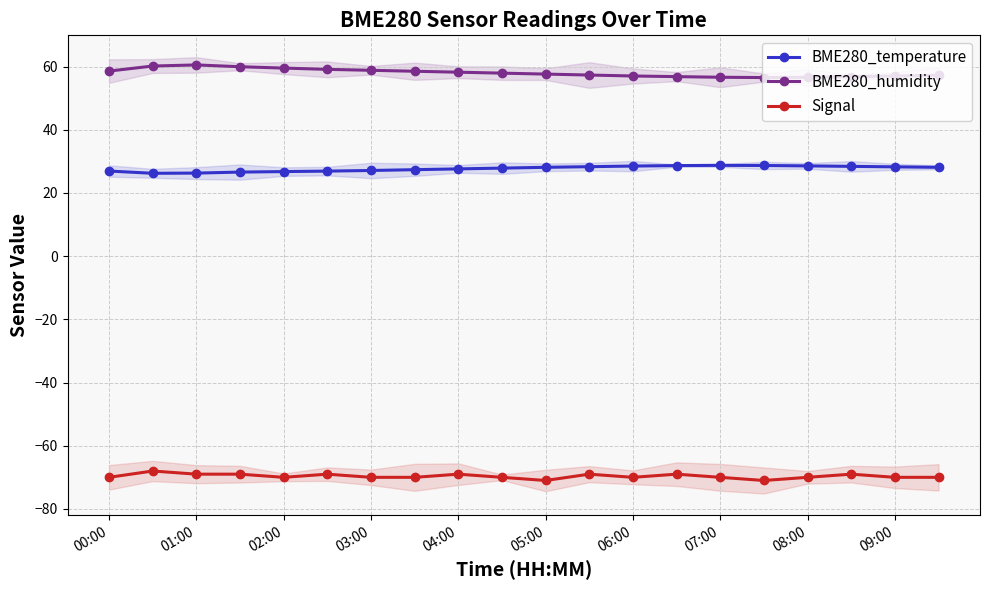

Rank the series by their average value, from lowest to highest.

Signal, BME280_temperature, BME280_humidity